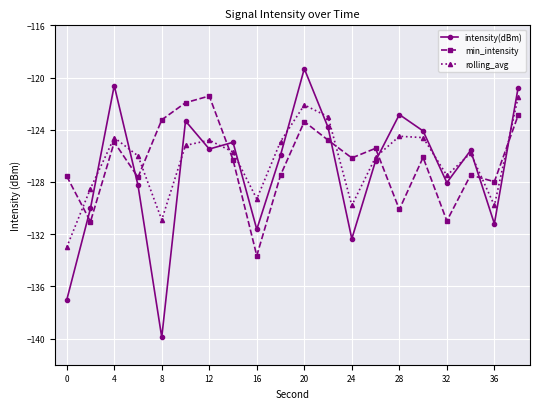

What is the value of the intensity(dBm) point at the 1st from the left?

-137.0